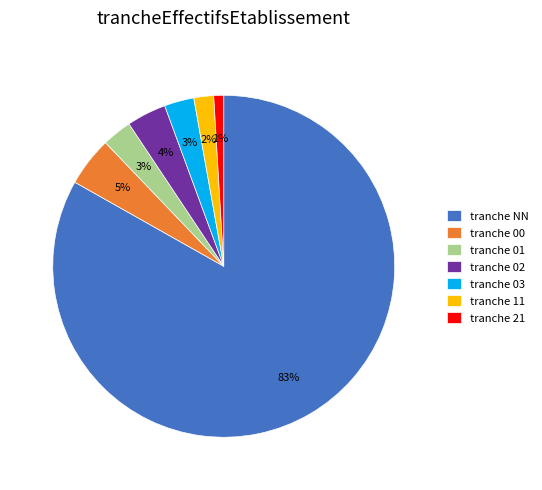

To the nearest percent, what is the difference between the tranche 21 and tranche 11 slice percentages?

1%